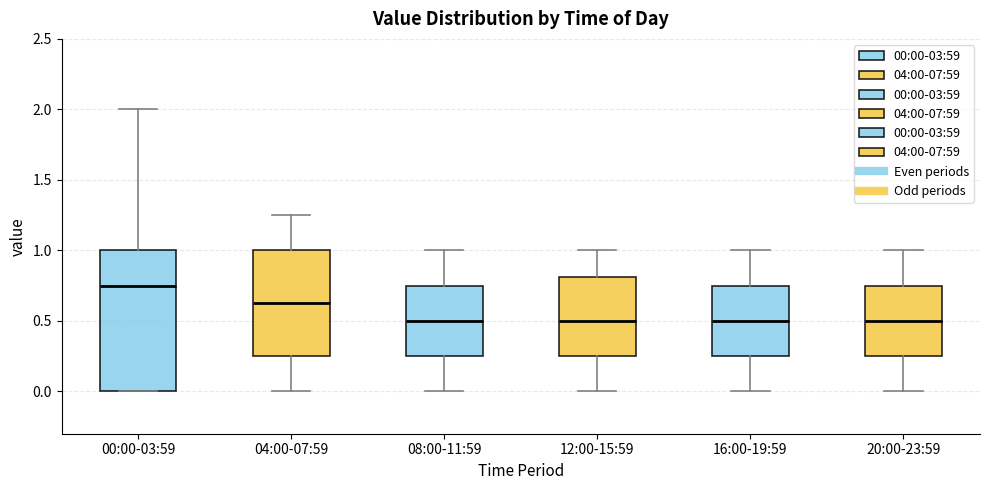

Where does the median line of the box for 04:00-07:59 sit on the y-axis? The values are not printed on the chart, so give them approximately, as read against the axis.

0.65